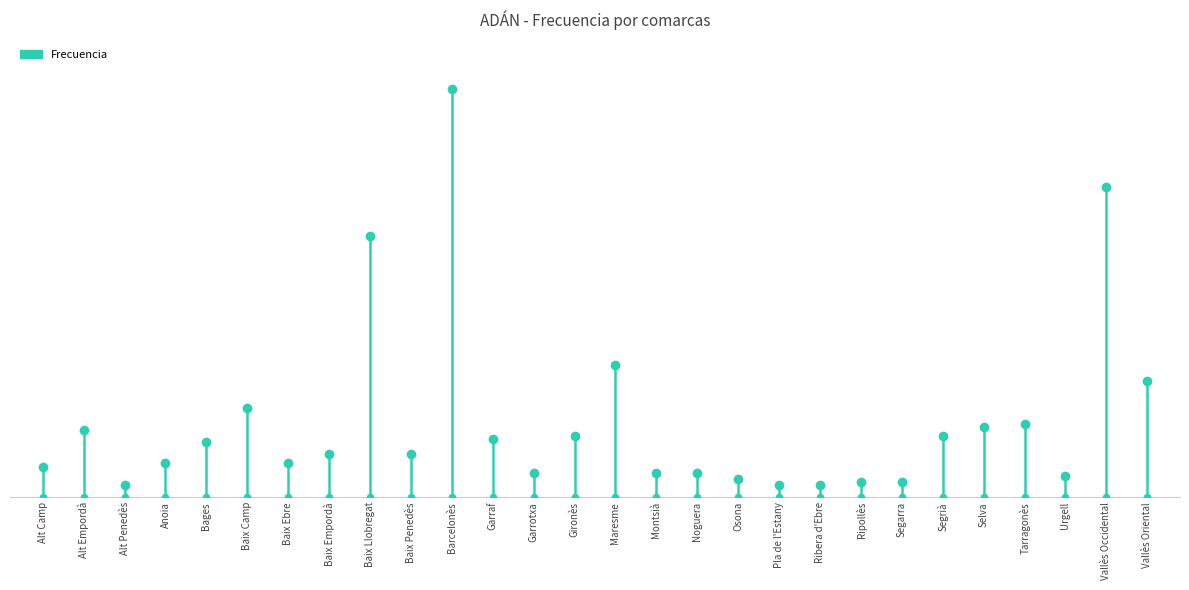

What is the change in value from Alt Camp to Alt Empordà?

+10